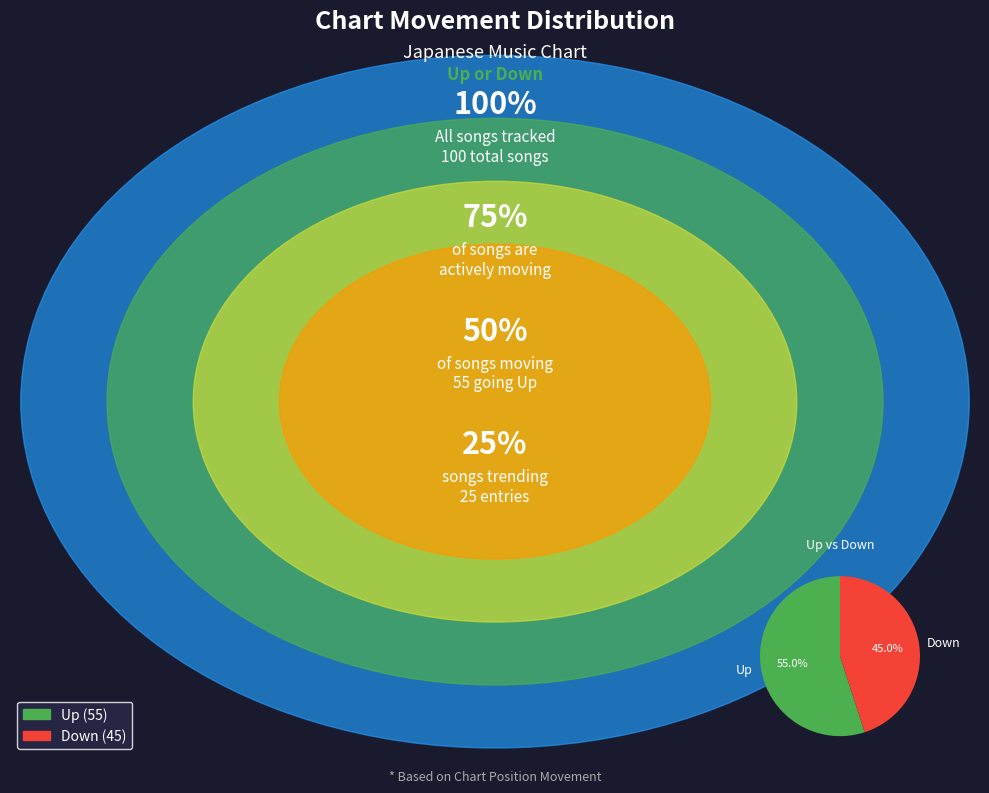

What percentage do Down and Up together represent?

100.0%